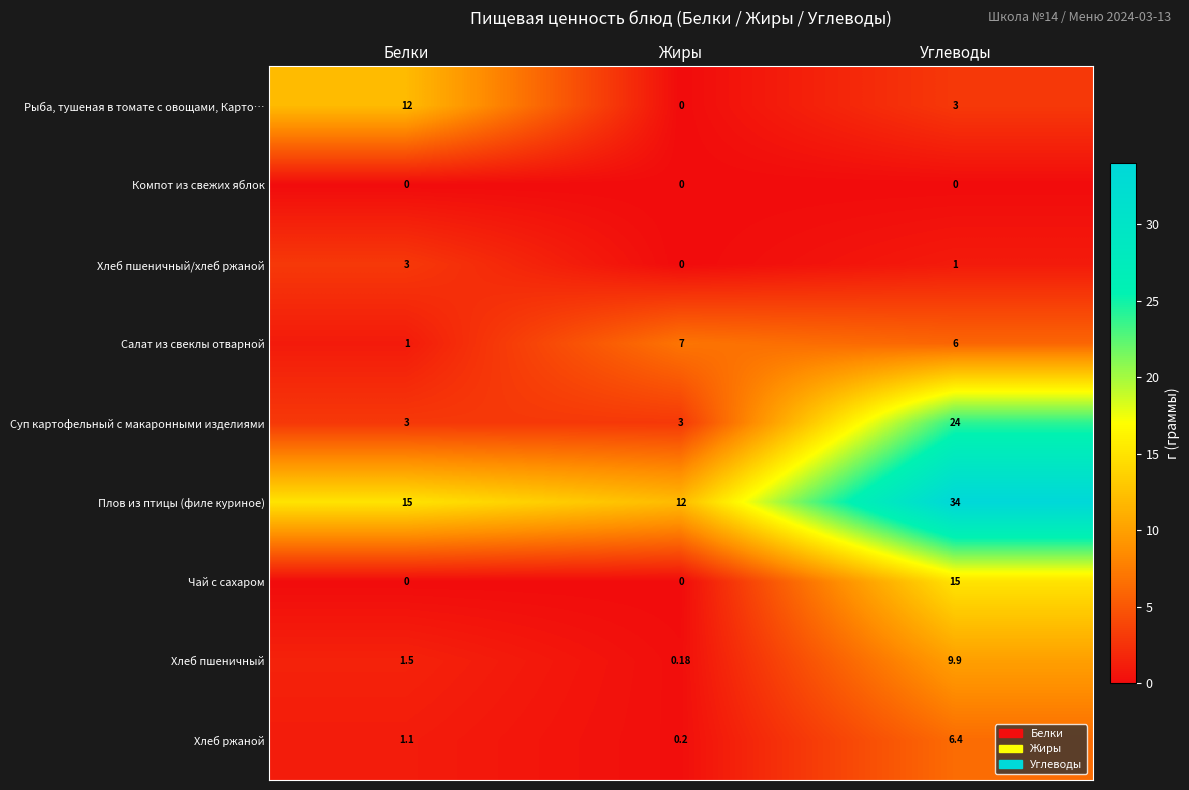

At how many categories does at least one series exceed 31?

1